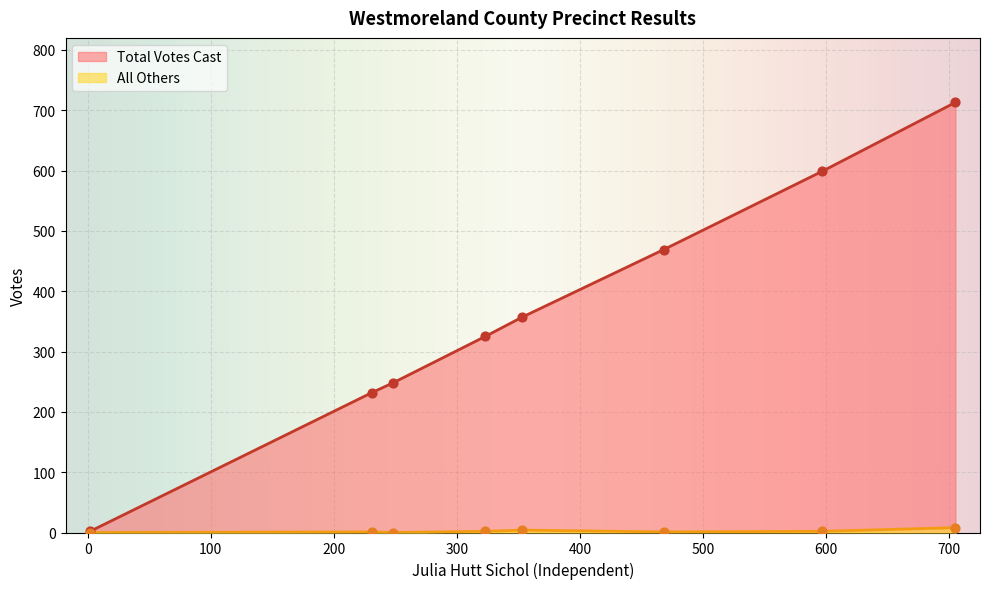

What are all the series names shown in the legend?

Total Votes Cast, All Others